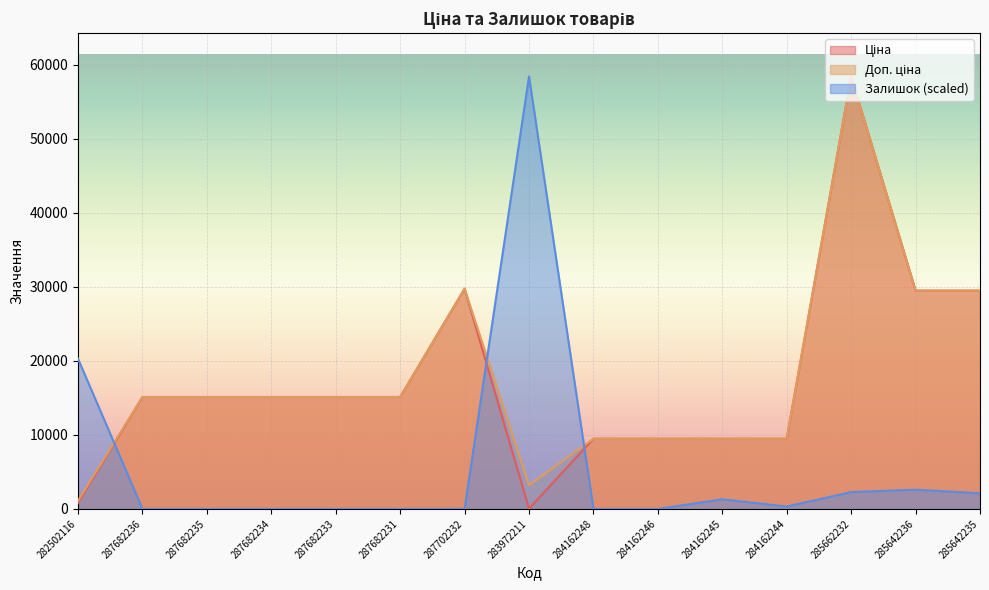

At which category is the sum across all series the highest?

285662232